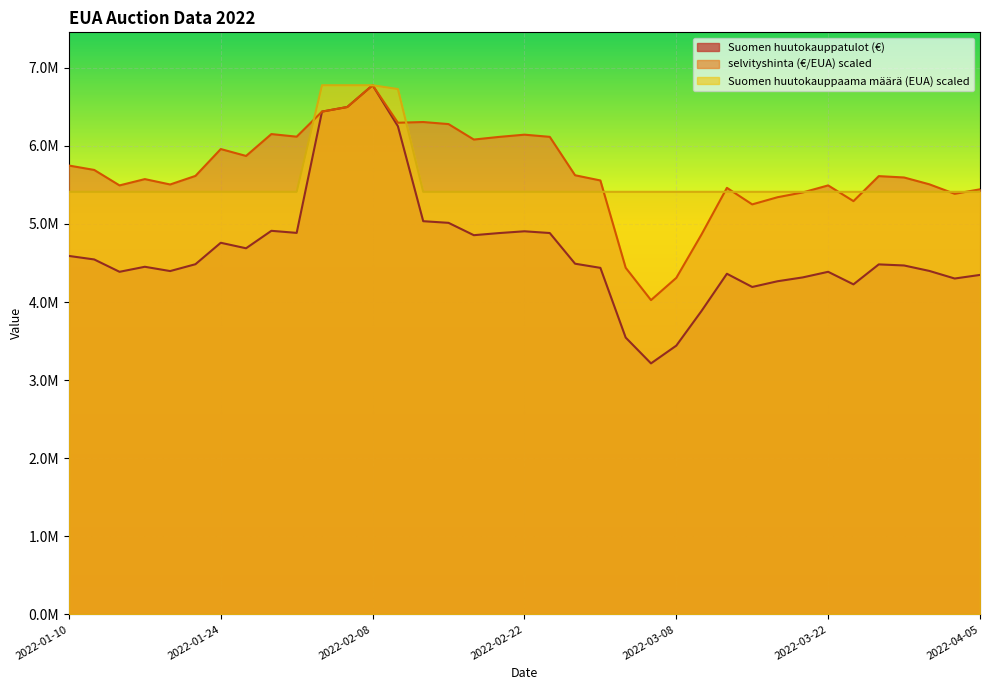

What is the label of the 31st point from the left?

2022-03-22